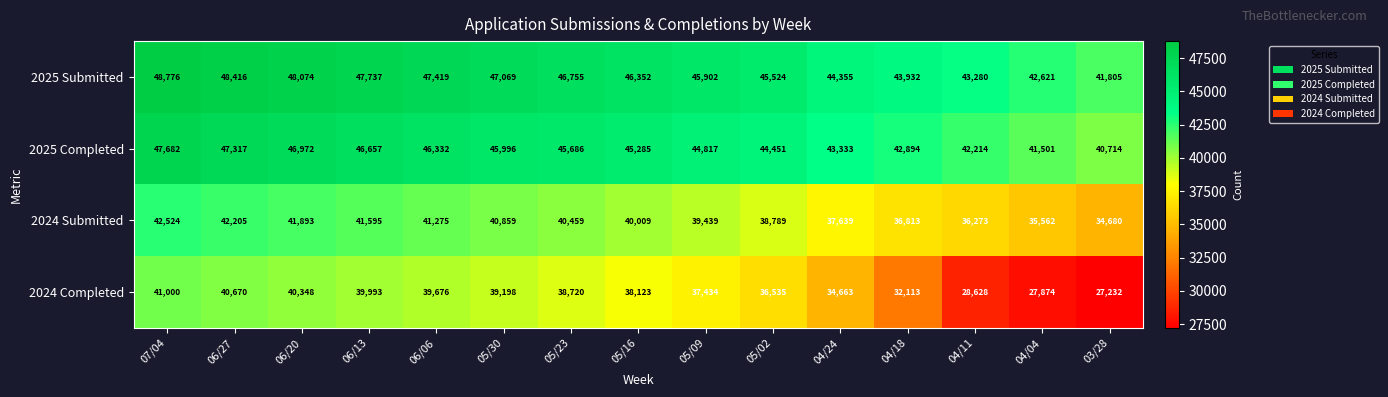

What is the total value across all series at 05/30?

173122